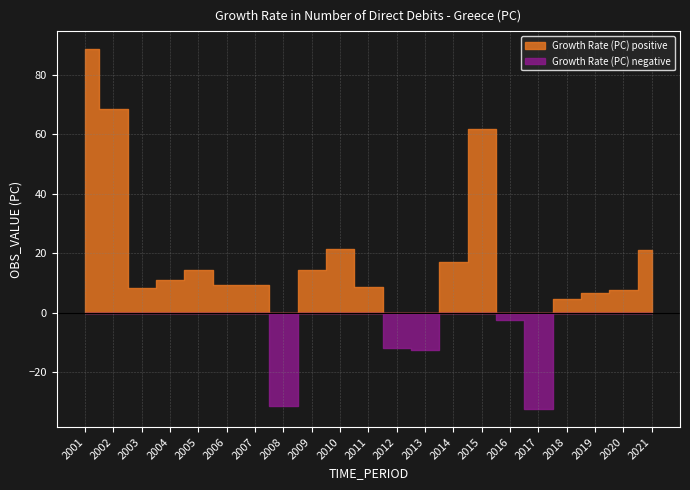

What is the difference between the second highest and second lowest values?

99.8